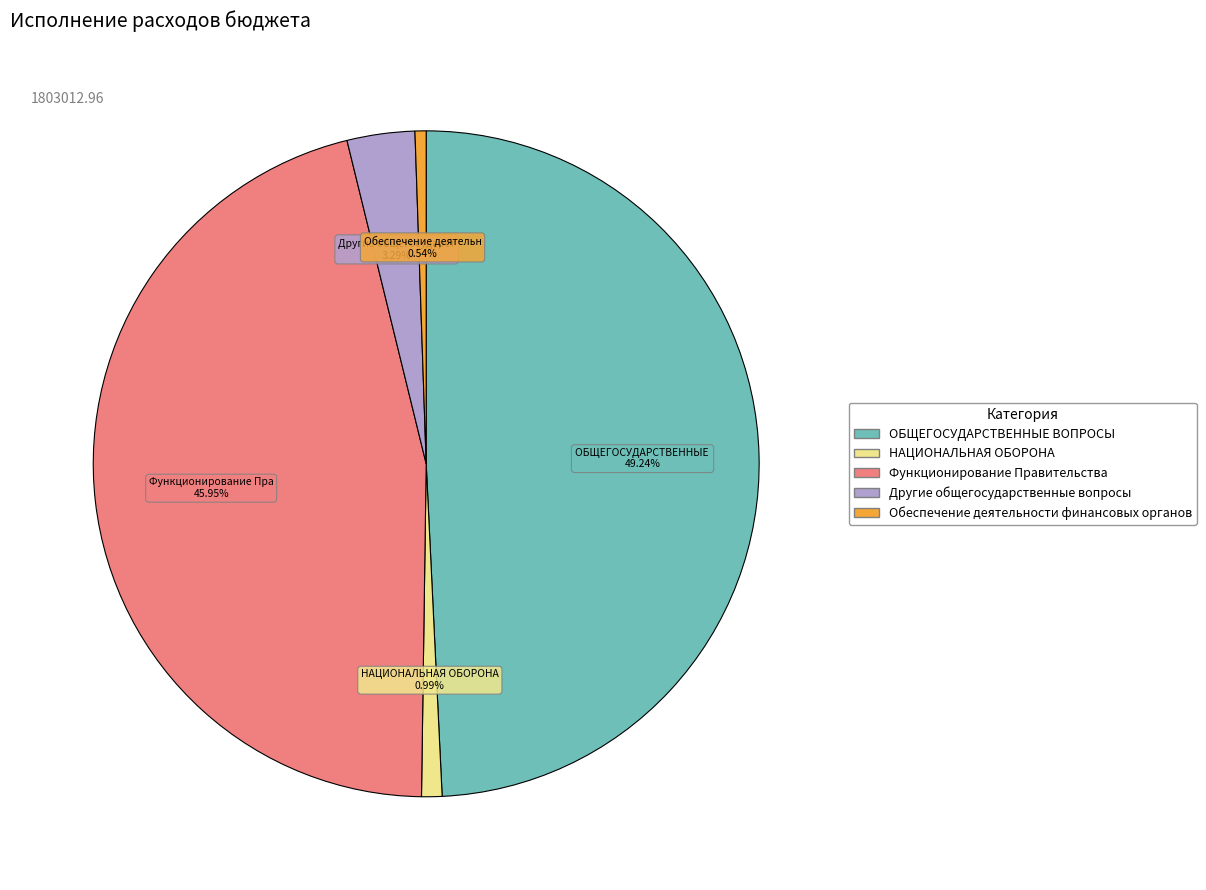

Is there any slice that represents more than half of the pie?

No